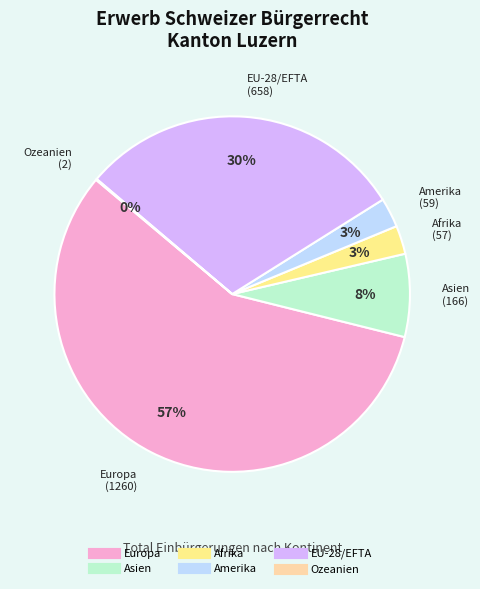

Which slice is the largest?

Europa